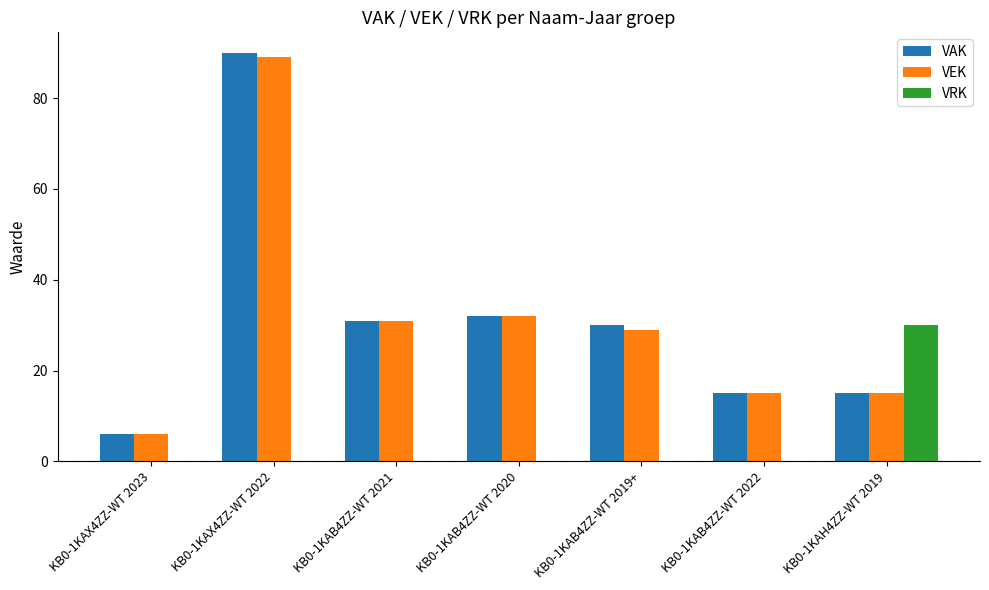

Reading left to right, transcribe all the data shown in this chart.

VAK: 6	90	31	32	30	15	15
VEK: 6	89	31	32	29	15	15
VRK: 0	0	0	0	0	0	30